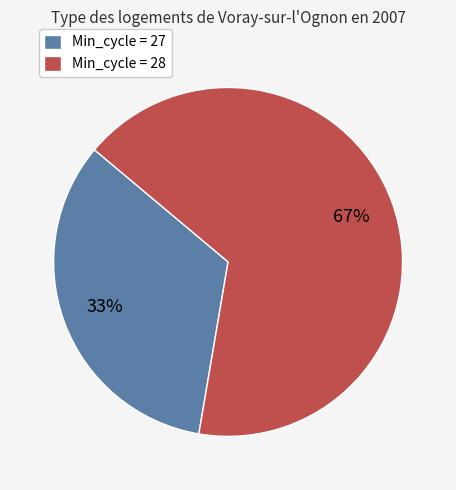

Rank the categories by value from lowest to highest.

Min_cycle = 27, Min_cycle = 28